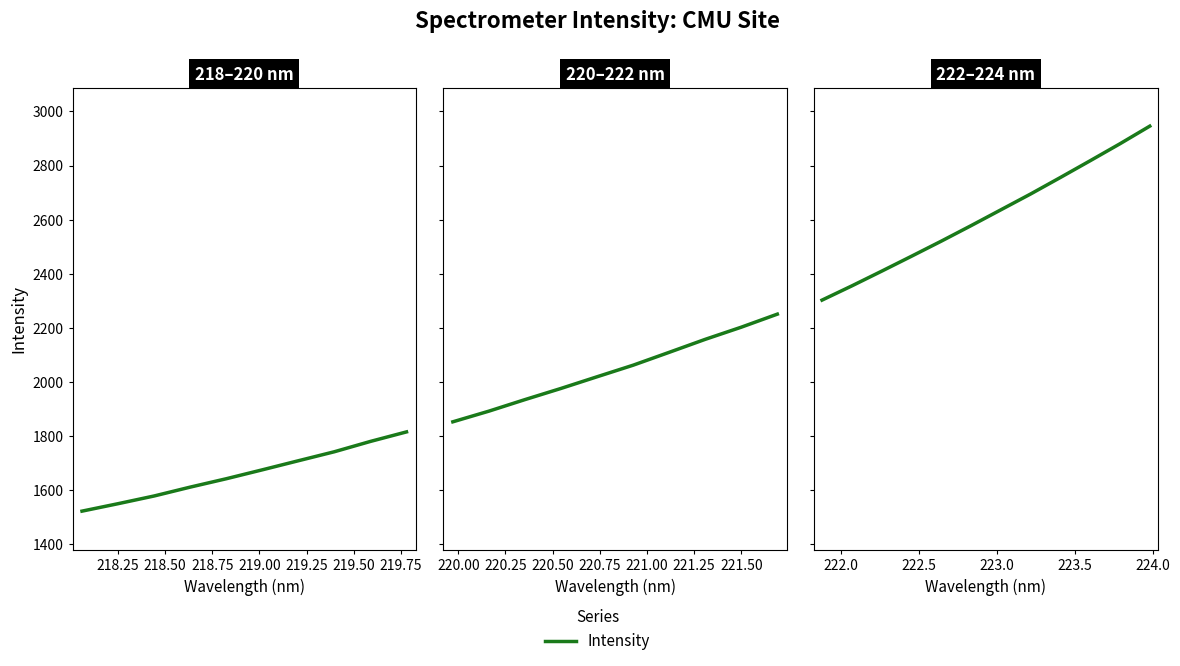

Is this an area chart (filled region under the line)?

No